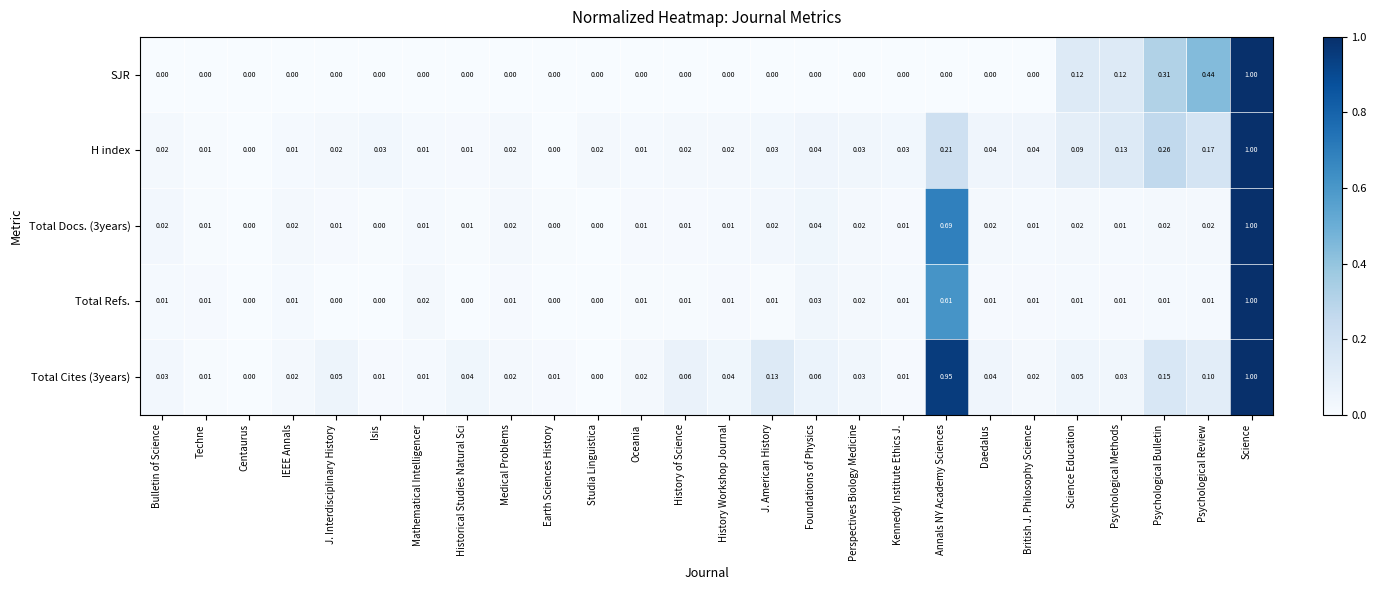

How many distinct data groups are displayed?

5